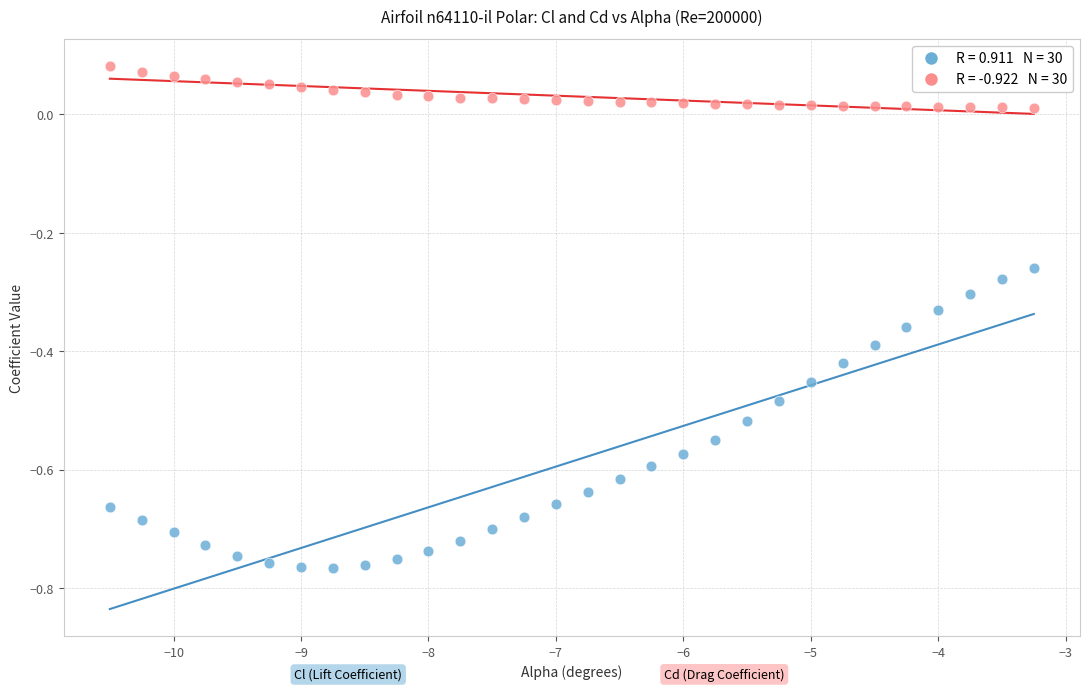

Across all data points, what is the range of X values (max minus min)?

7.2